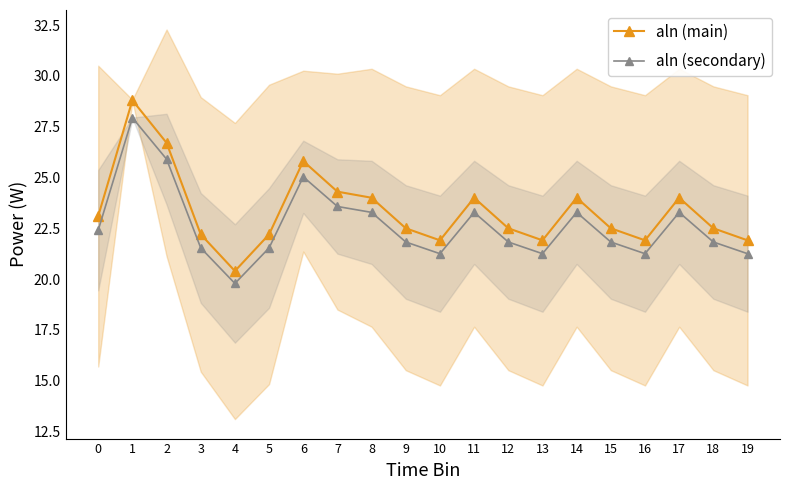

Rank the series by their average value, from lowest to highest.

aln (secondary), aln (main)